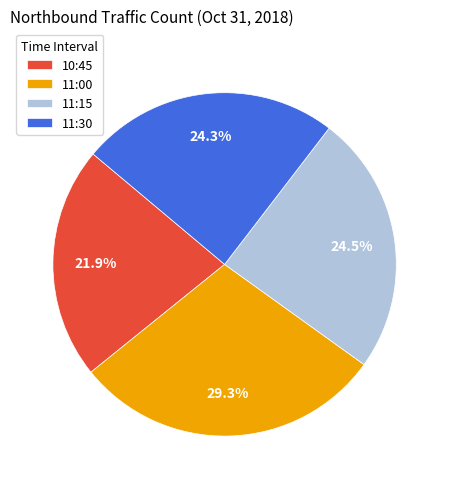

Is it true that 11:00 is 23% of the pie?

False